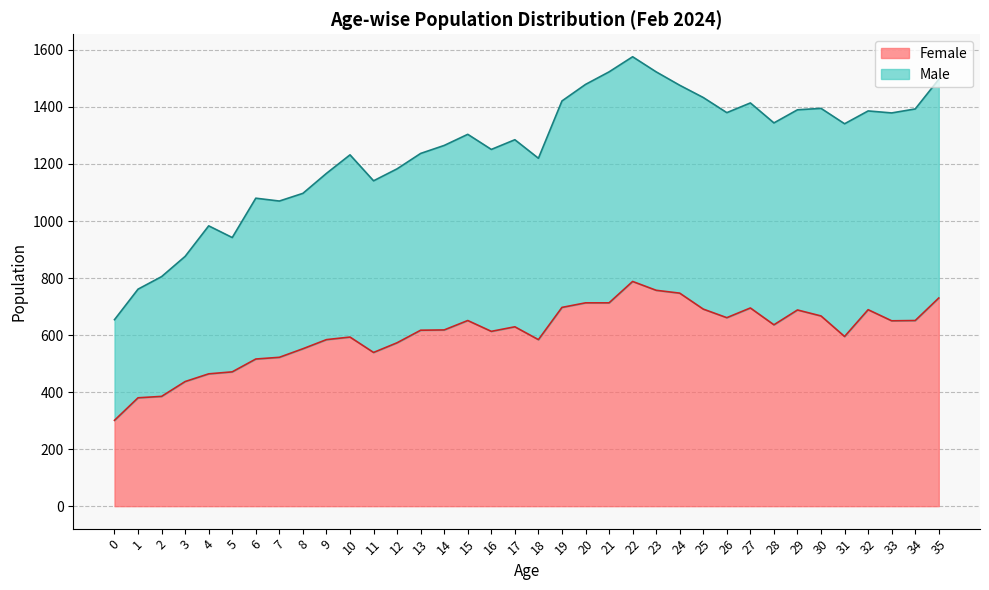

What are all the series names shown in the legend?

Female, Male